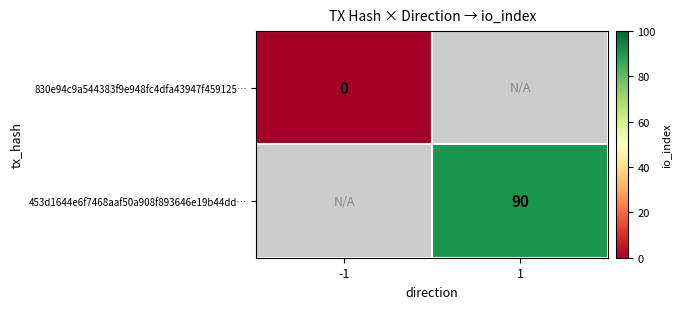

Is the value of 453d1644e6f7468aaf50a908f893646e19b44dd… at 1 greater than the value of 830e94c9a544383f9e948fc4dfa43947f459125… at -1?

Yes